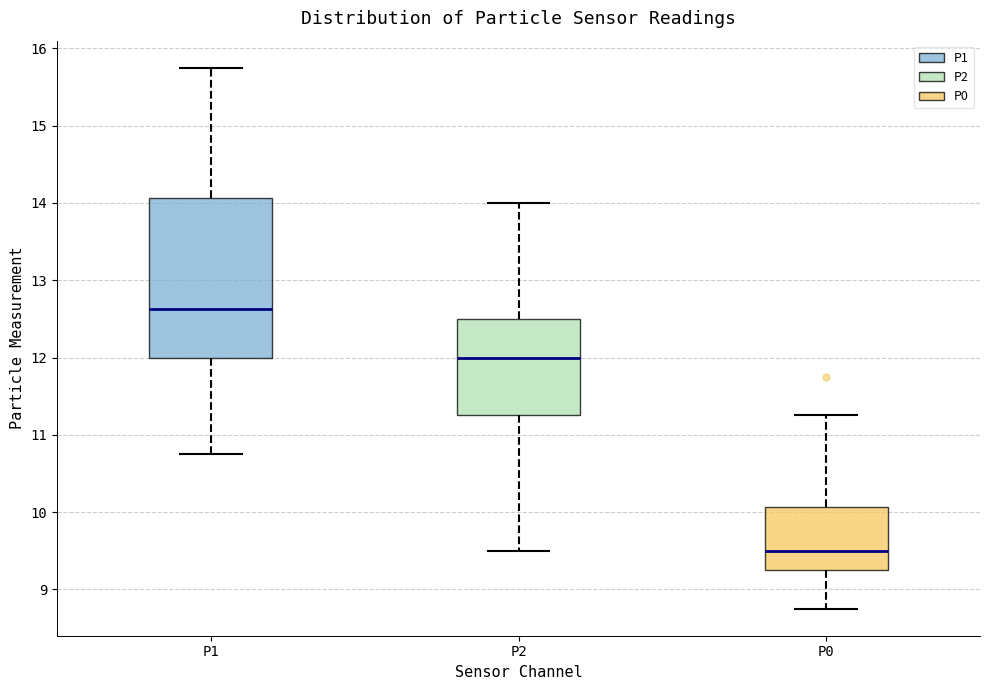

Which box is the tallest, from its lower edge to its upper edge?

P1